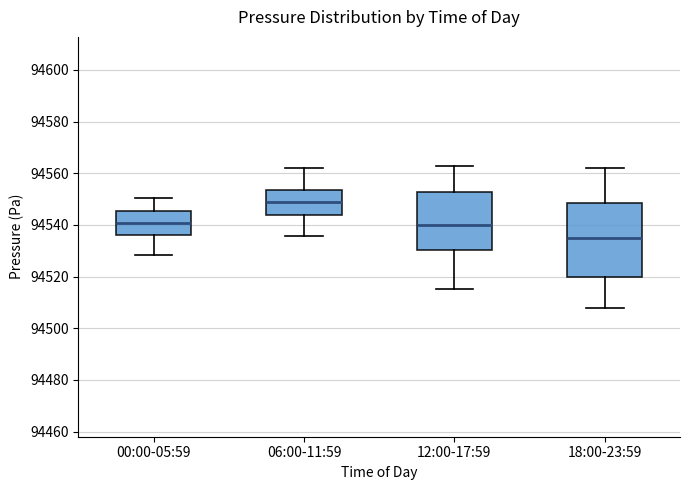

Where is the upper edge of the box for 12:00-17:59 on the y-axis? The values are not printed on the chart, so give them approximately, as read against the axis.

94552